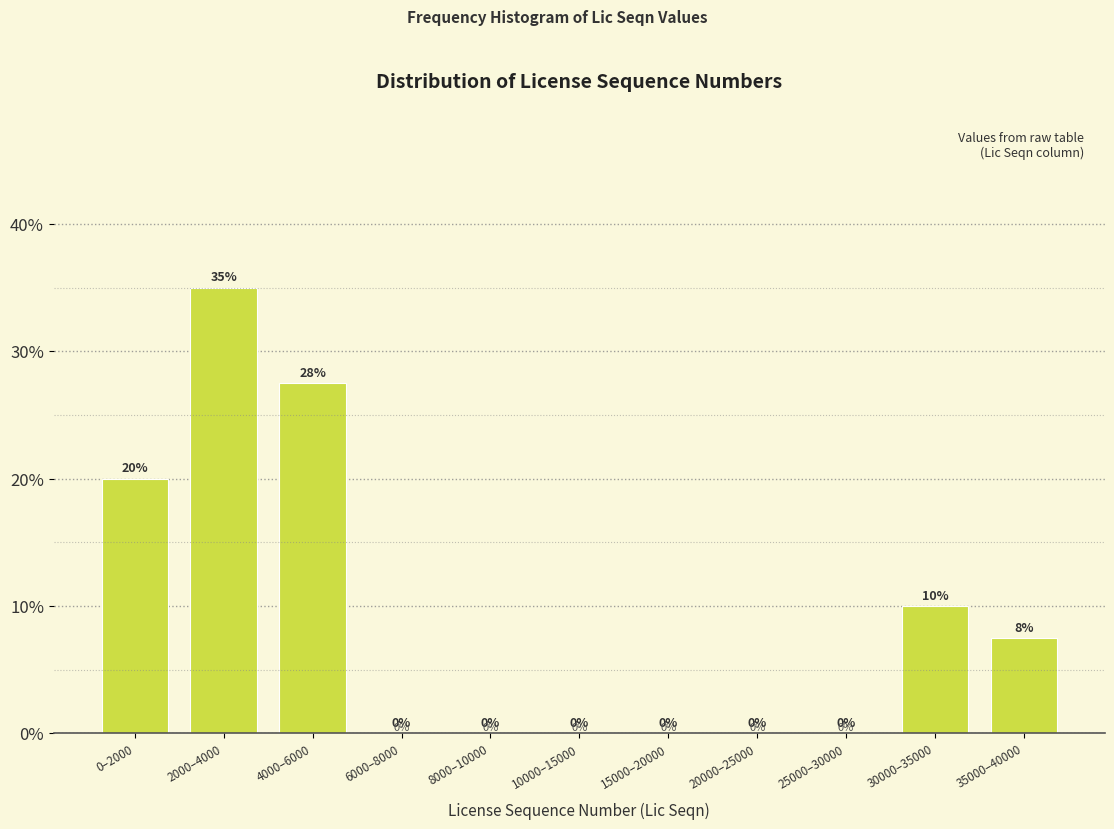

Which category has the highest value across all series?

2000–4000